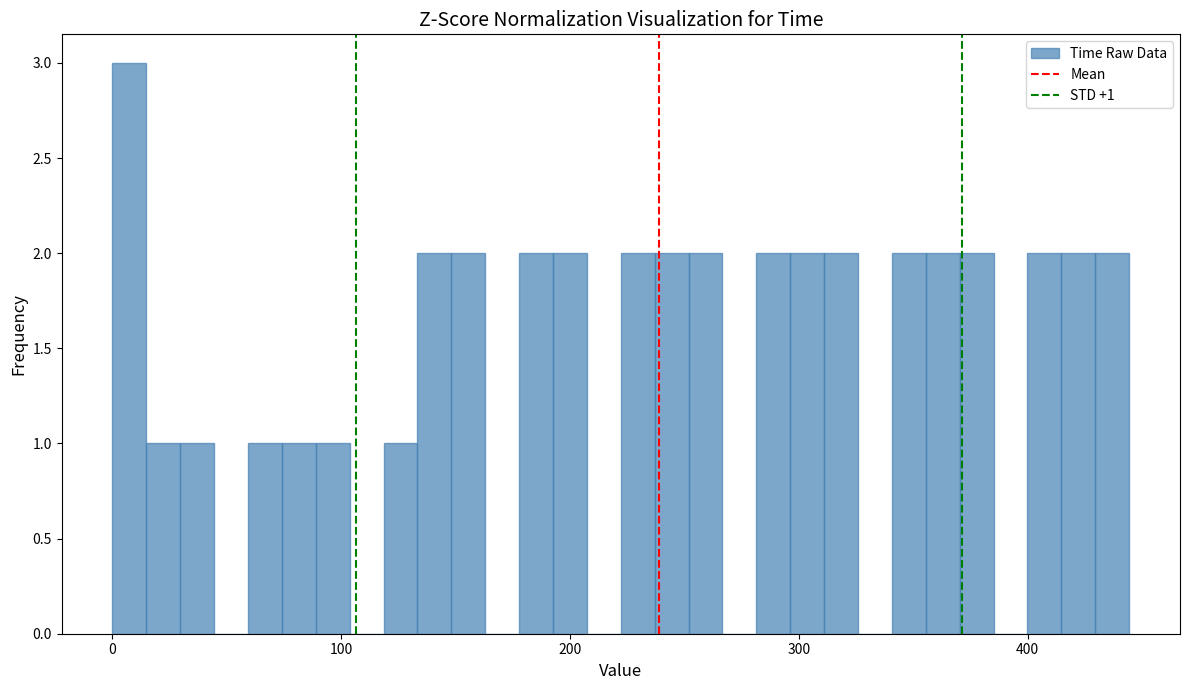

Read against the x-axis, roughly where is the centre of the tallest bar?

10